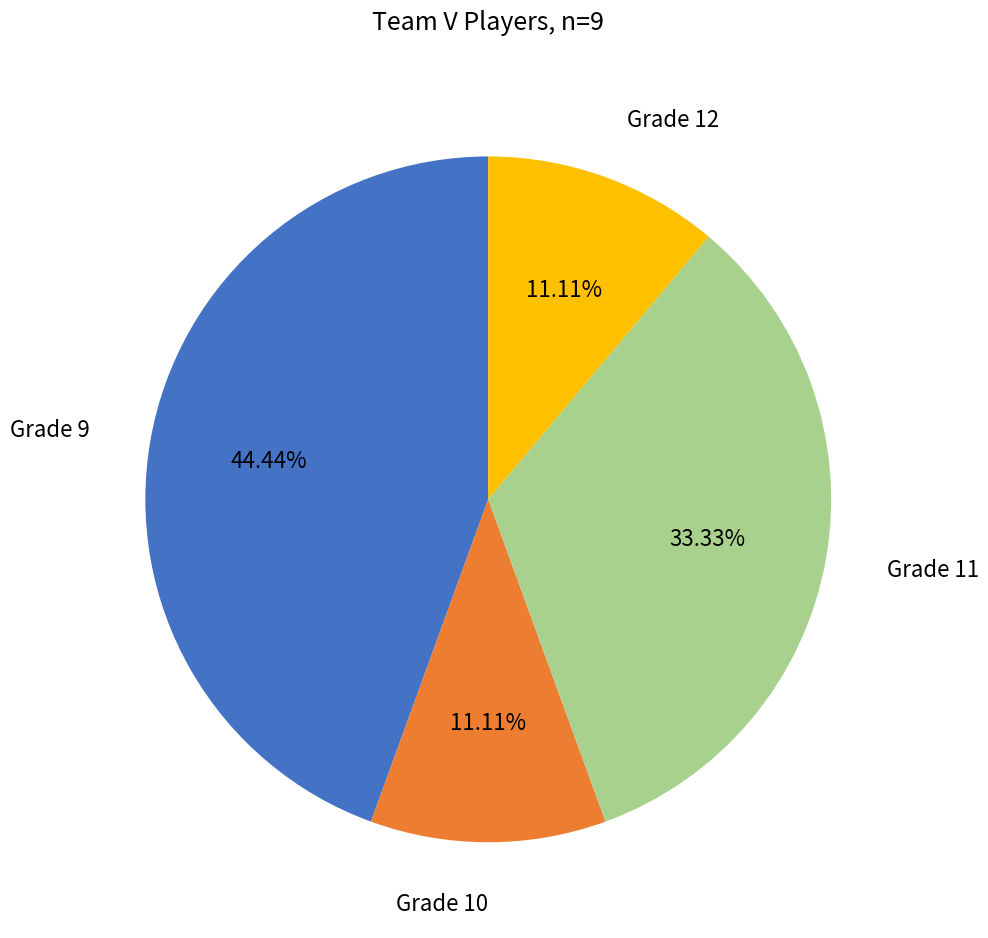

Is there a majority slice in this chart?

No